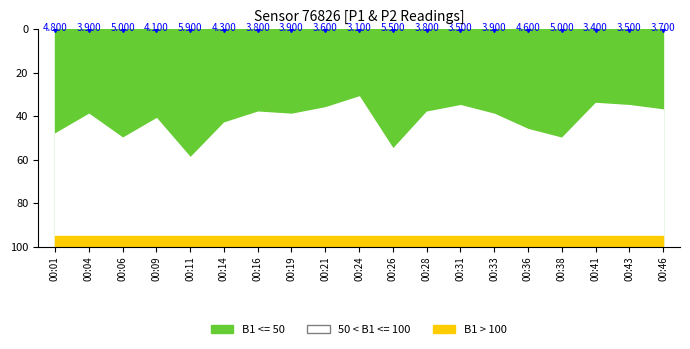

Rank the categories by P1 value from highest to lowest.

00:11, 00:26, 00:06, 00:38, 00:01, 00:36, 00:14, 00:09, 00:04, 00:19, 00:33, 00:16, 00:28, 00:46, 00:21, 00:31, 00:43, 00:41, 00:24